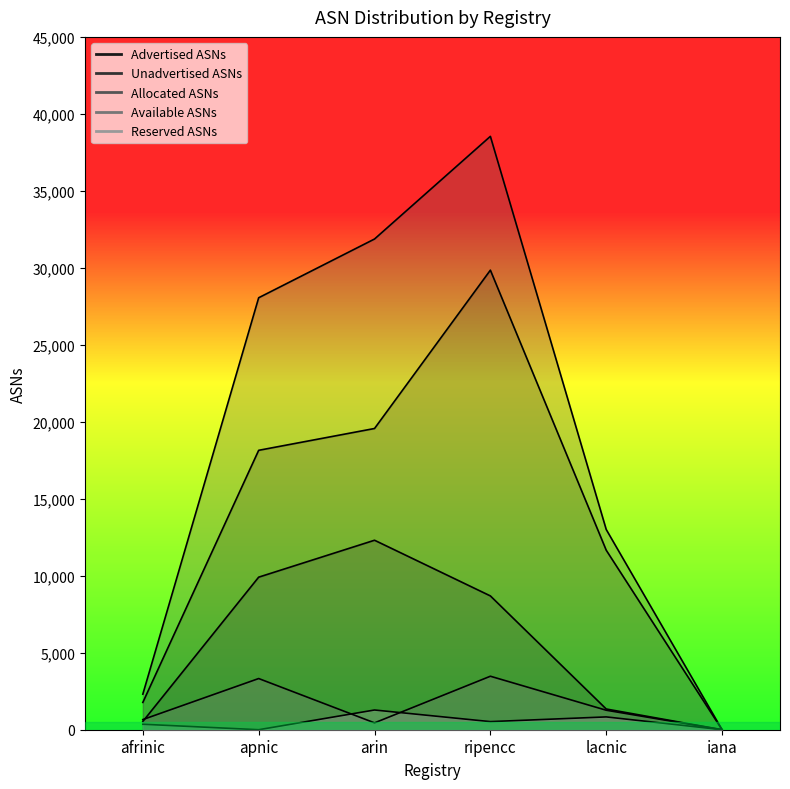

What position from the left is ripencc?

4